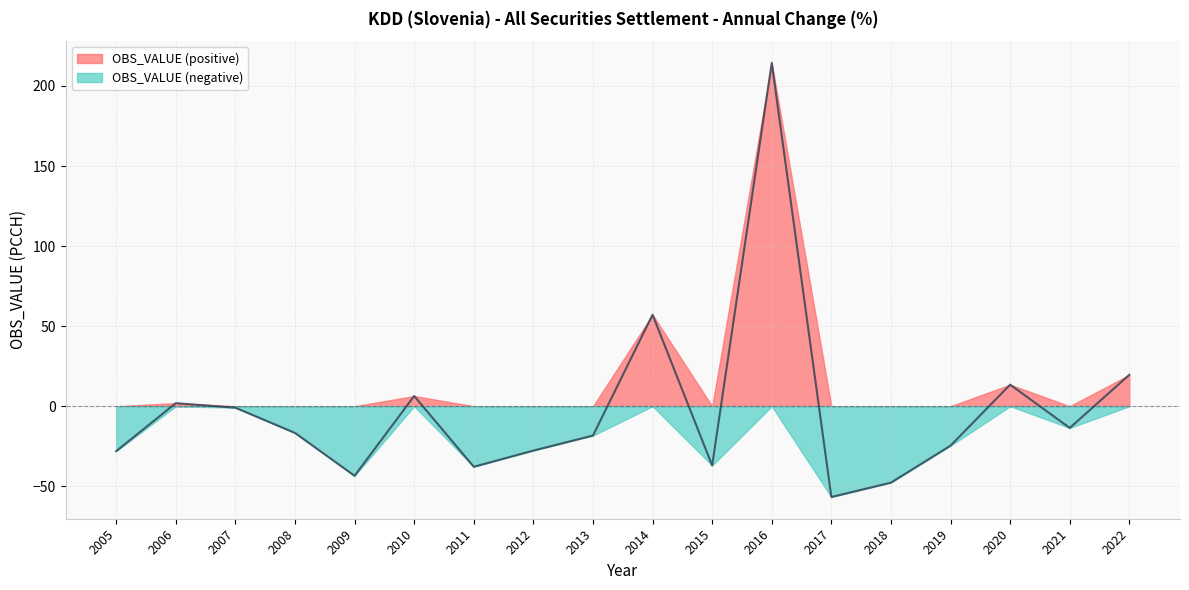

How many points are lower than both their immediate neighbors (excluding endpoints)?

5